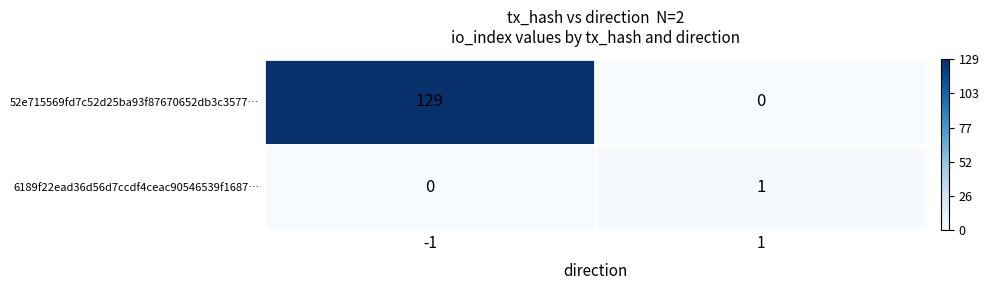

The value of 52e715569fd7c52d25ba93f87670652db3c3577… at 1 is 0. True or false?

True